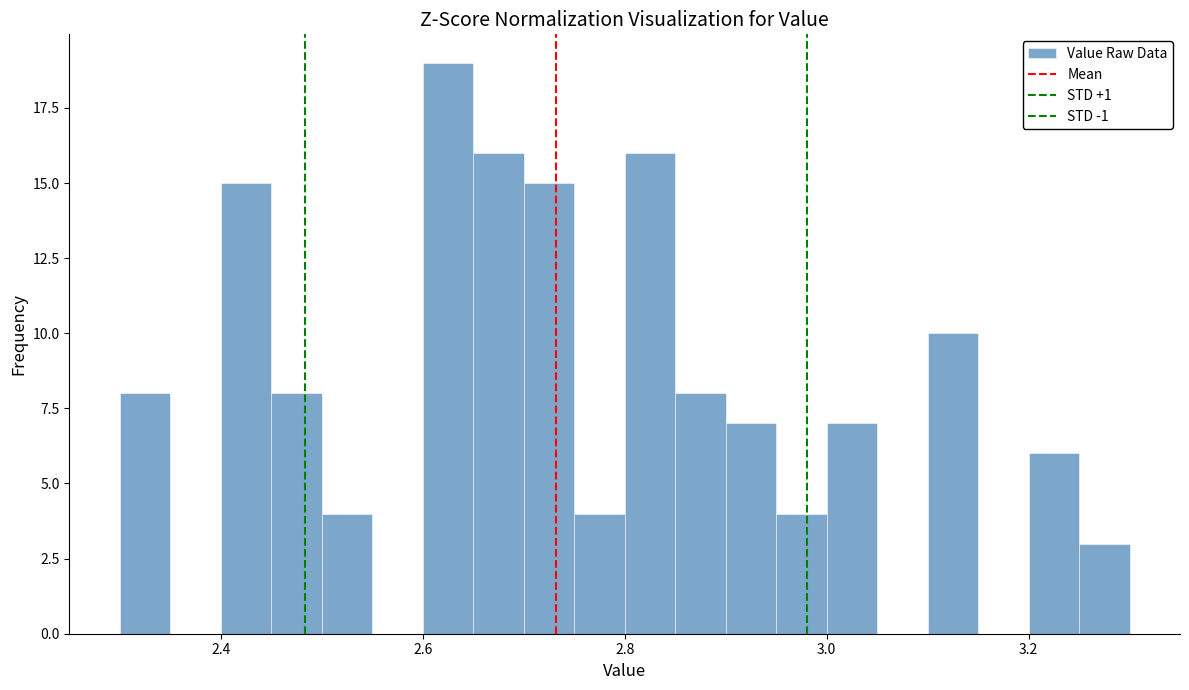

Around what value on the x-axis is the tallest bar? Give the approximate position of its centre, as read against the axis.

2.62